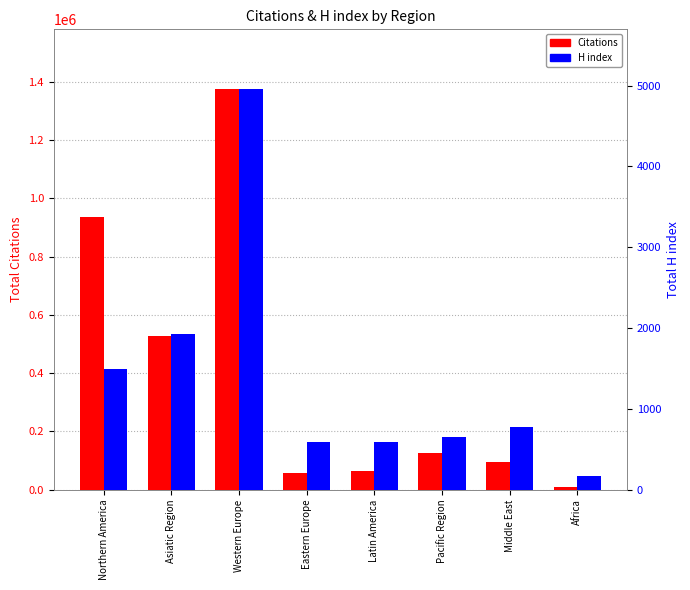

Where is H index nearest to the value 2562?

Asiatic Region